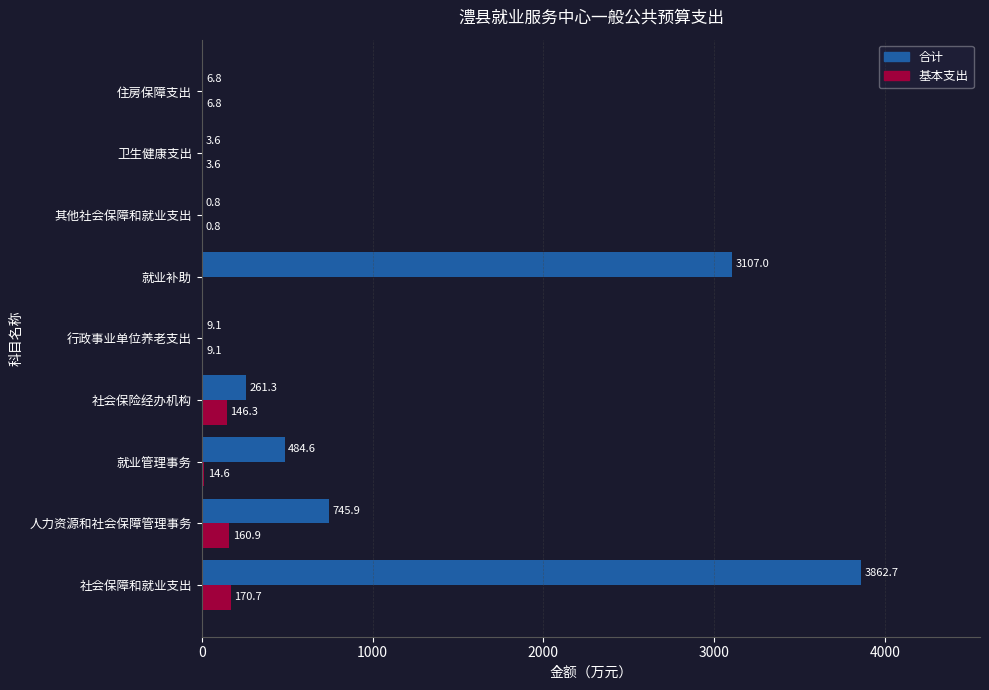

Which series changed the most between 就业管理事务 and 社会保险经办机构?

合计